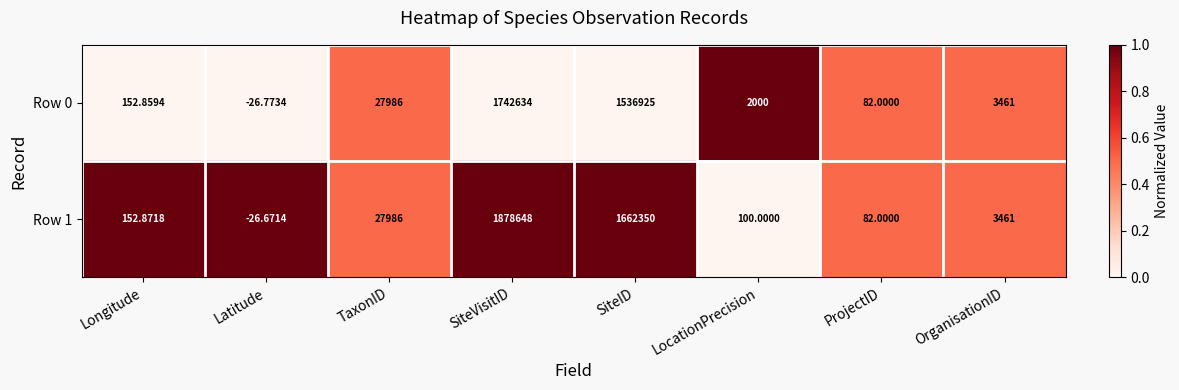

Which series has the largest range (max minus min)?

Row 1